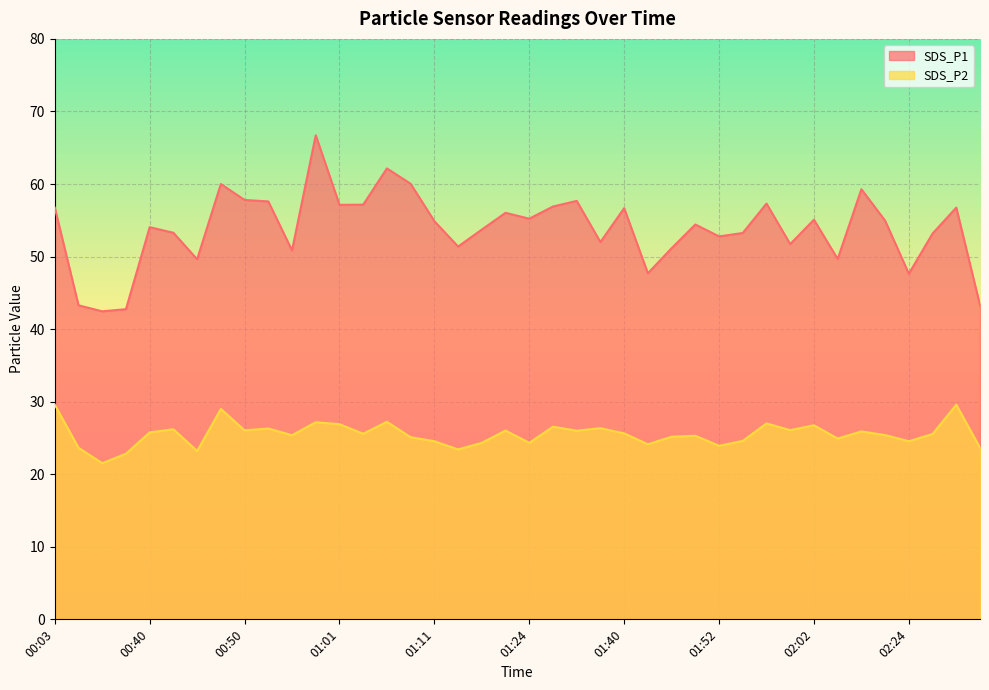

Rank the categories by SDS_P2 value from lowest to highest.

00:33, 00:38, 00:45, 01:13, 00:27, 02:33, 01:52, 01:42, 01:16, 01:24, 01:11, 02:24, 01:55, 02:05, 01:08, 01:45, 01:47, 00:56, 02:22, 02:27, 01:03, 01:40, 00:40, 02:19, 01:30, 01:22, 00:50, 02:00, 00:43, 00:53, 01:35, 01:27, 02:02, 01:01, 01:57, 00:58, 01:06, 00:48, 00:03, 02:30